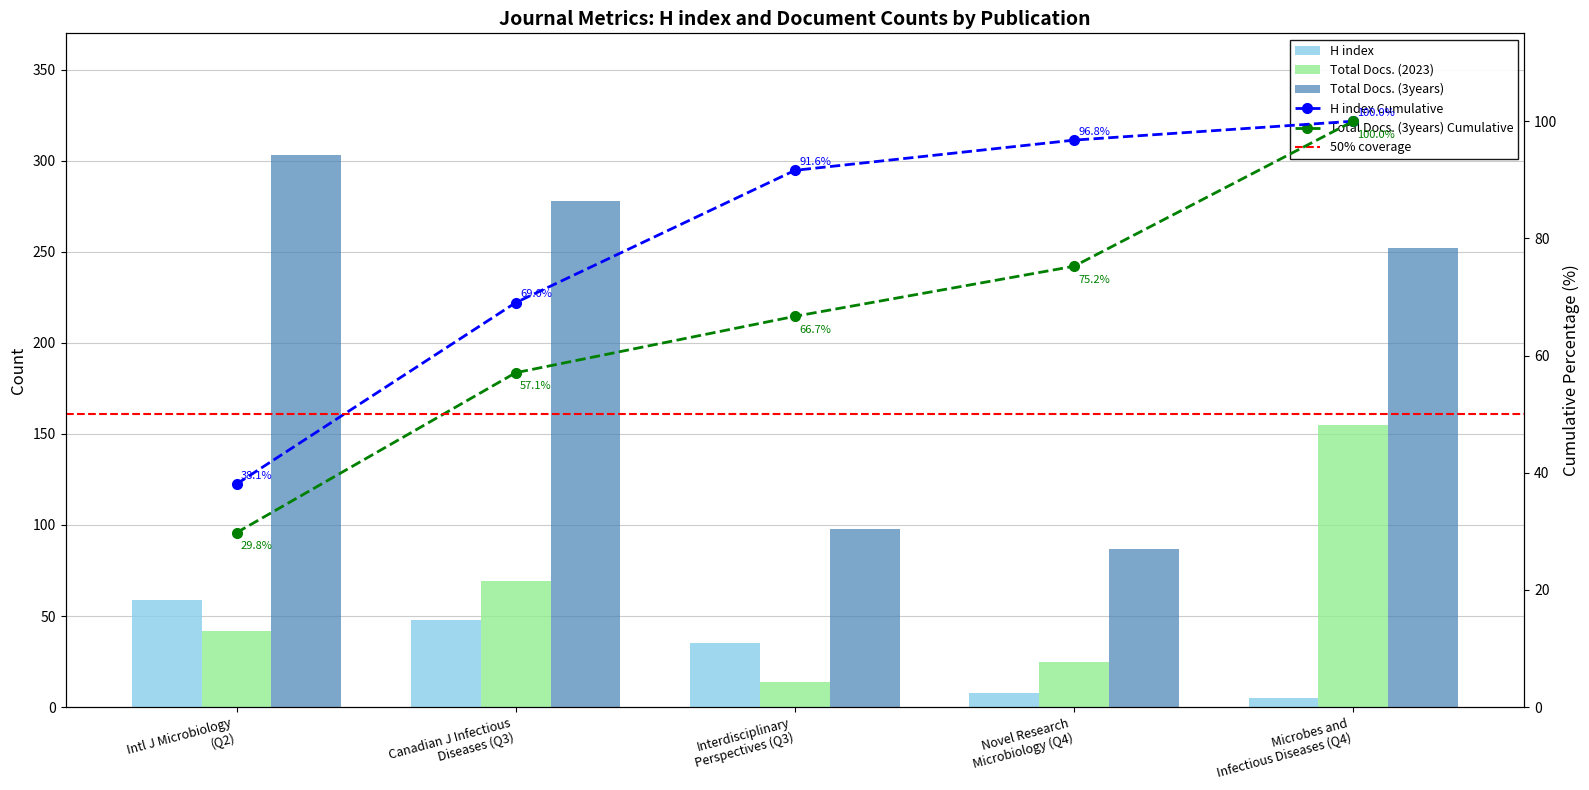

At which category is the sum across all series the highest?

Microbes and Infectious Diseases (Q4)